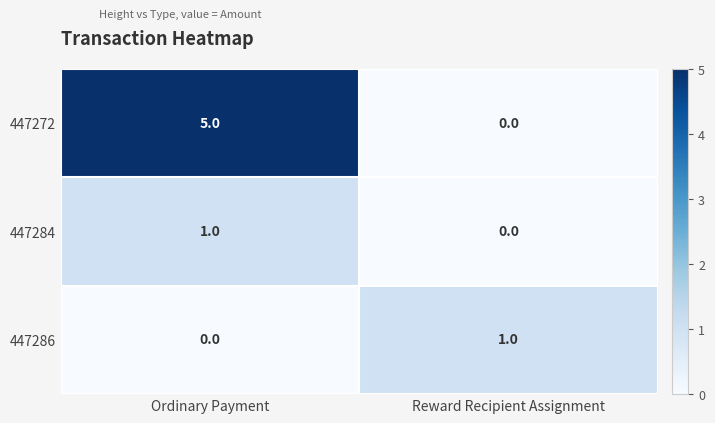

Is it true that 447286 equals 1 at Reward Recipient Assignment?

True